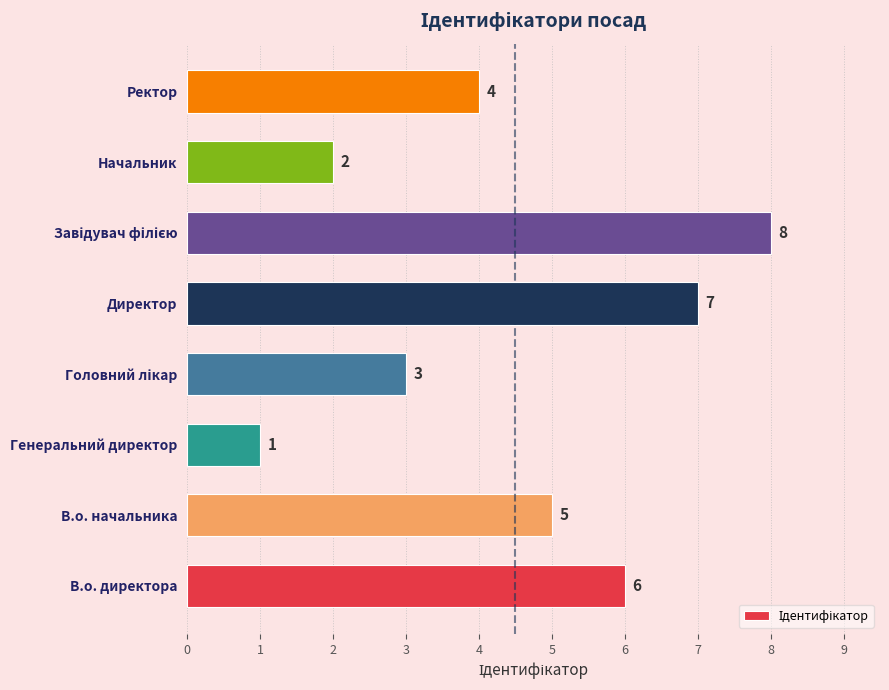

Reading bottom to top, extract all data points from this chart.

6	5	1	3	7	8	2	4